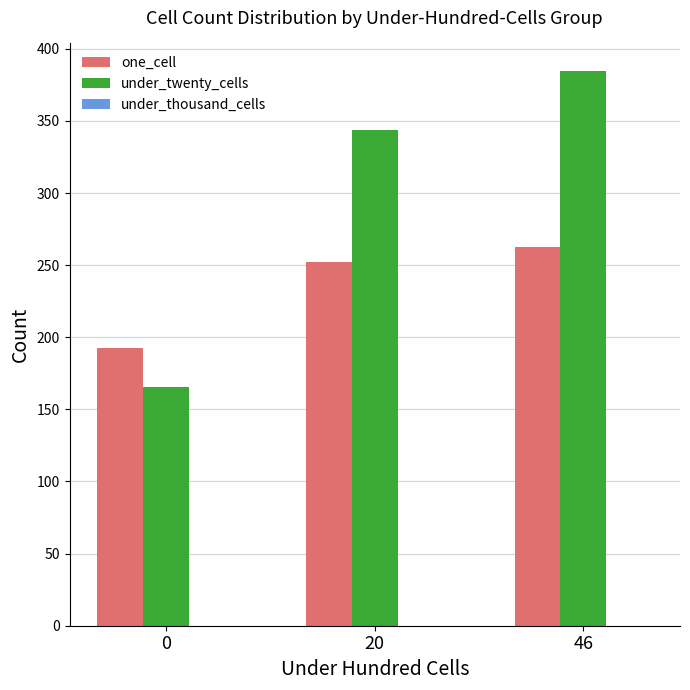

True or false: one_cell has a value of 252.0 at 20.

True